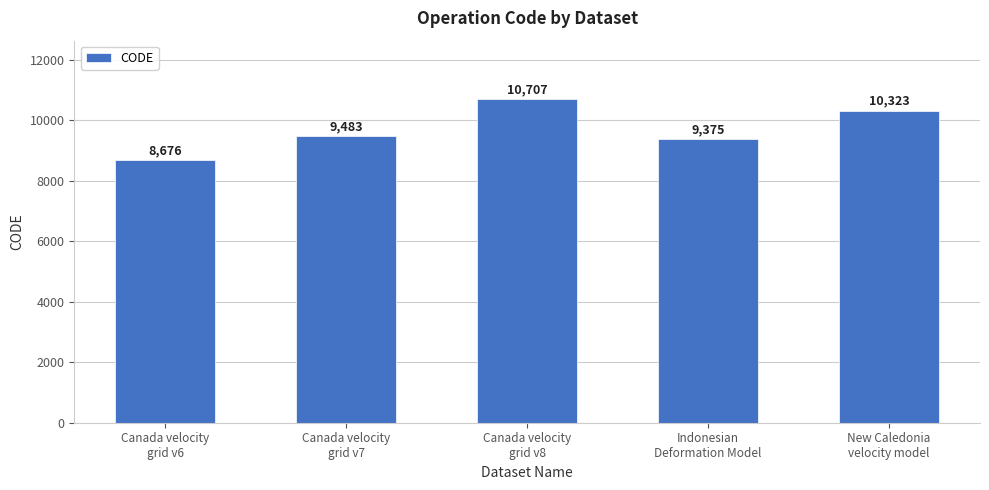

Does the chart contain stacked bars?

No